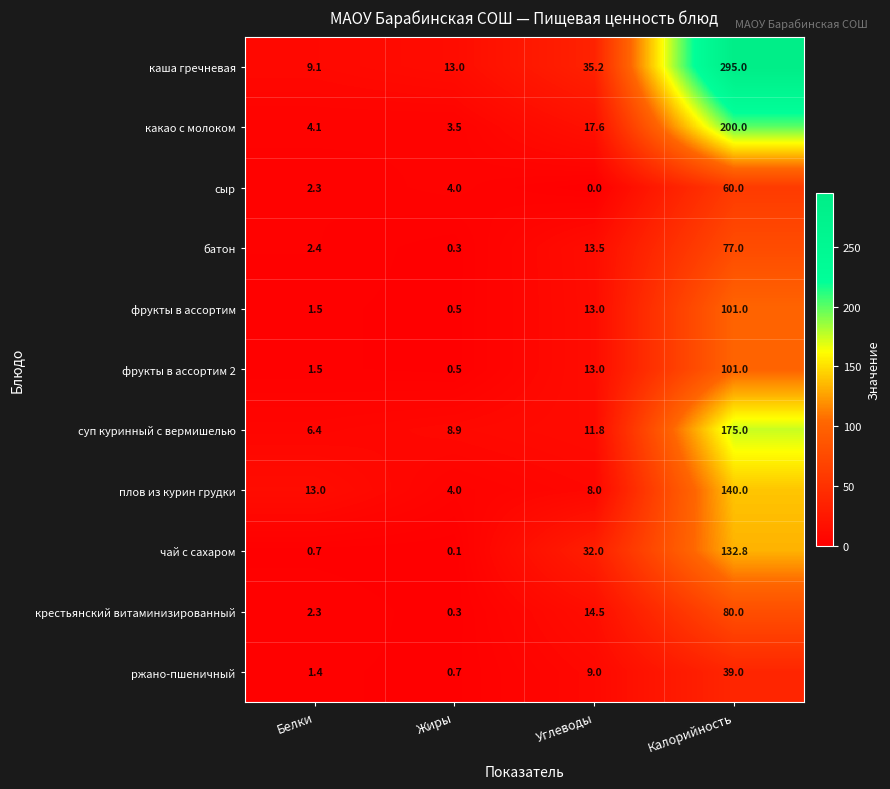

Is the value of плов из курин грудки at Углеводы greater than the value of суп куринный с вермишелью at Углеводы?

No